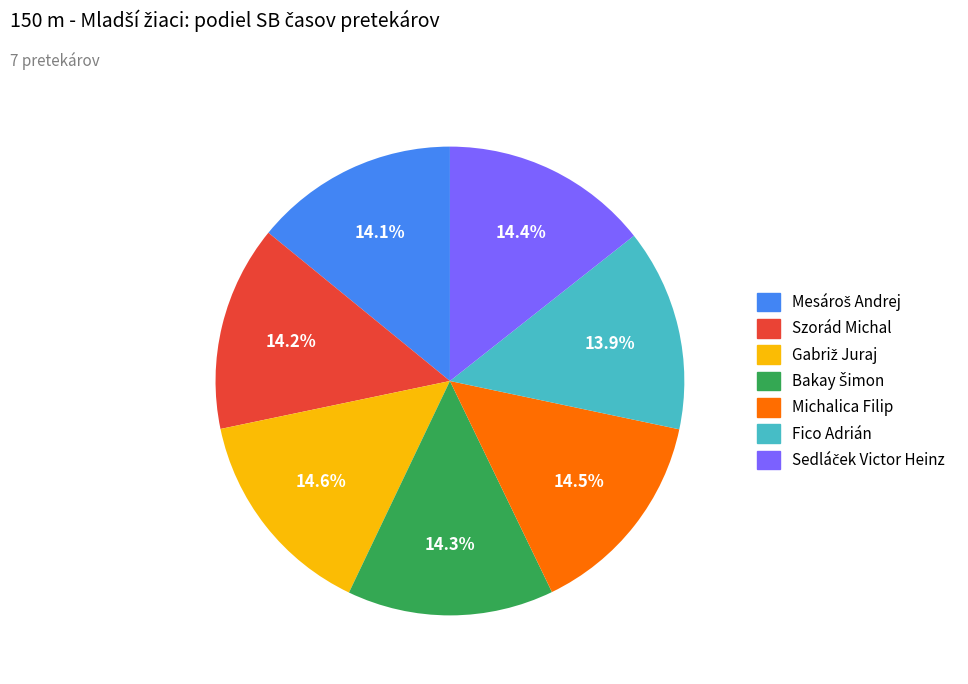

How many segments does this pie chart have?

7